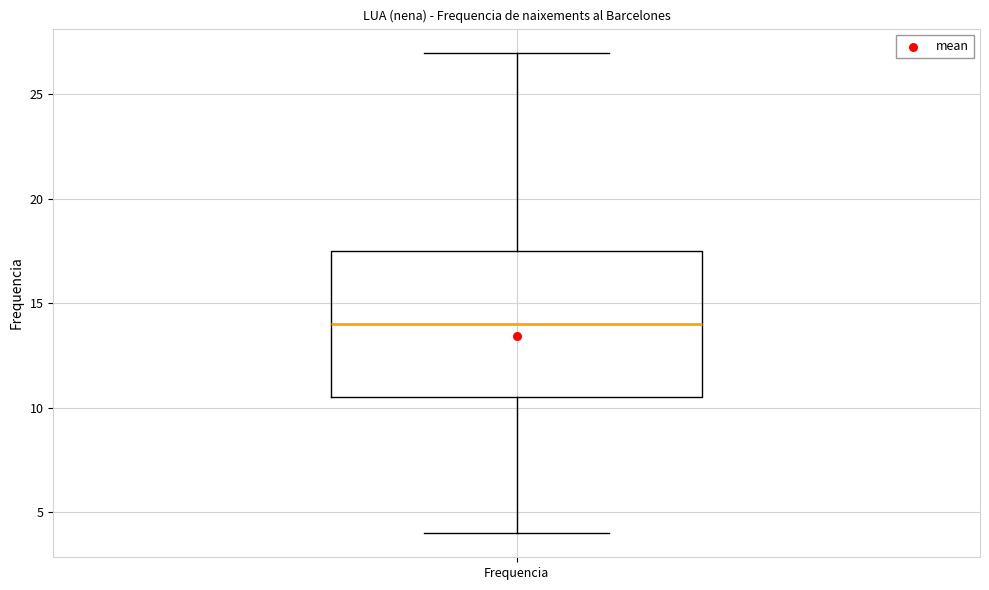

Where does the upper whisker of the box for Frequencia end on the y-axis? The values are not printed on the chart, so give them approximately, as read against the axis.

27.0